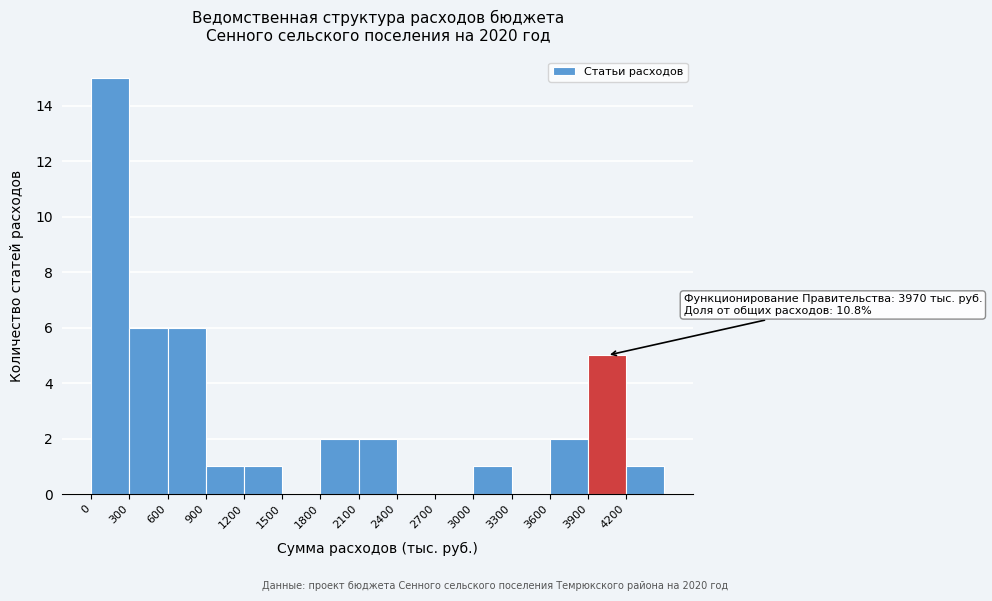

Which range on the x-axis has the tallest bar?

0 to 300